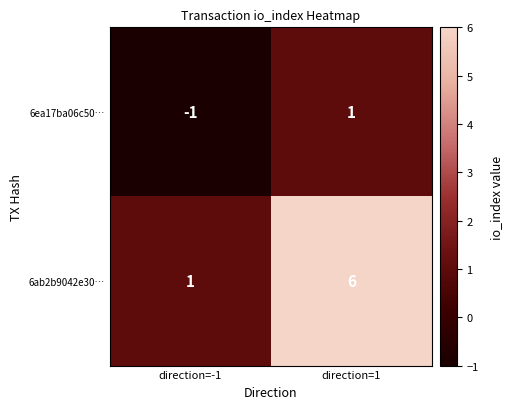

Reading left to right, what are all the values shown in this chart?

6ea17ba06c50…: direction=-1=-1	direction=1=1
6ab2b9042e30…: direction=-1=1	direction=1=6